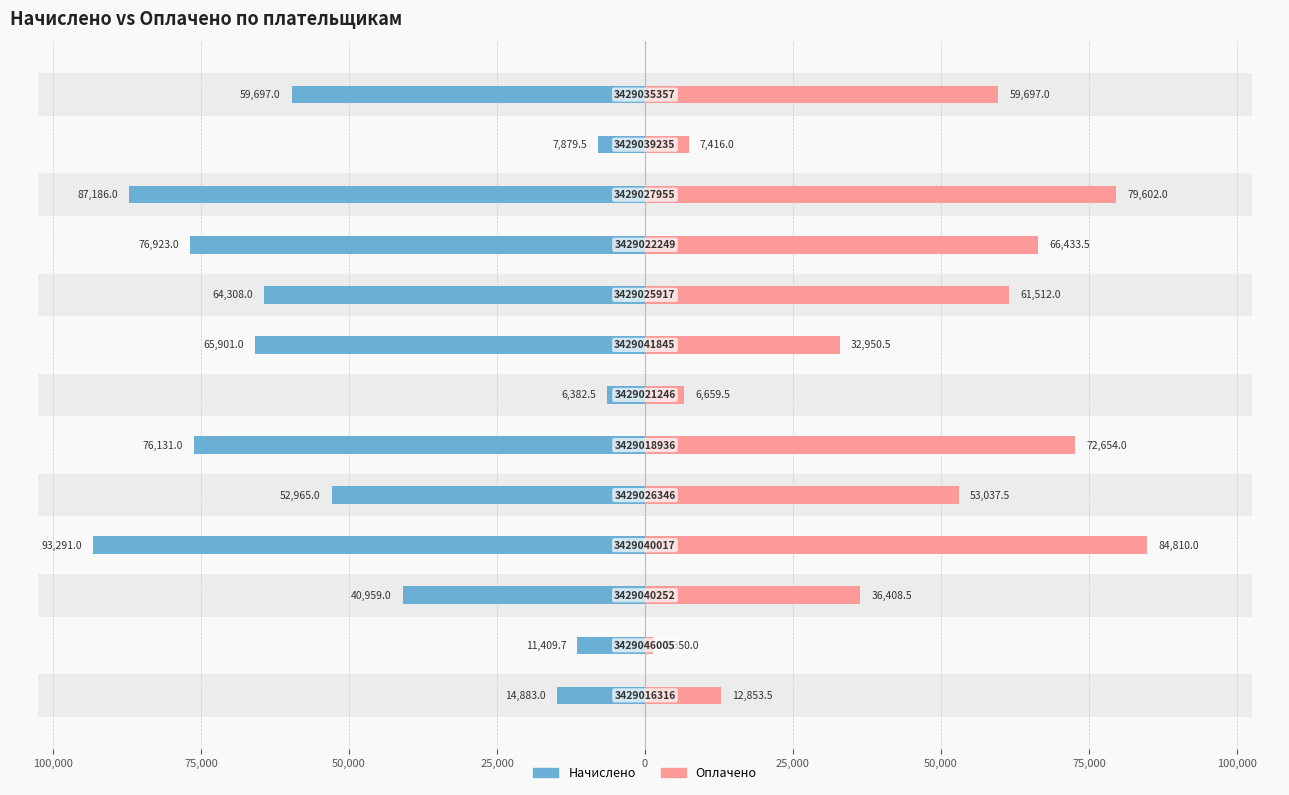

List the series in order of their overall mean, highest first.

Начислено, Оплачено